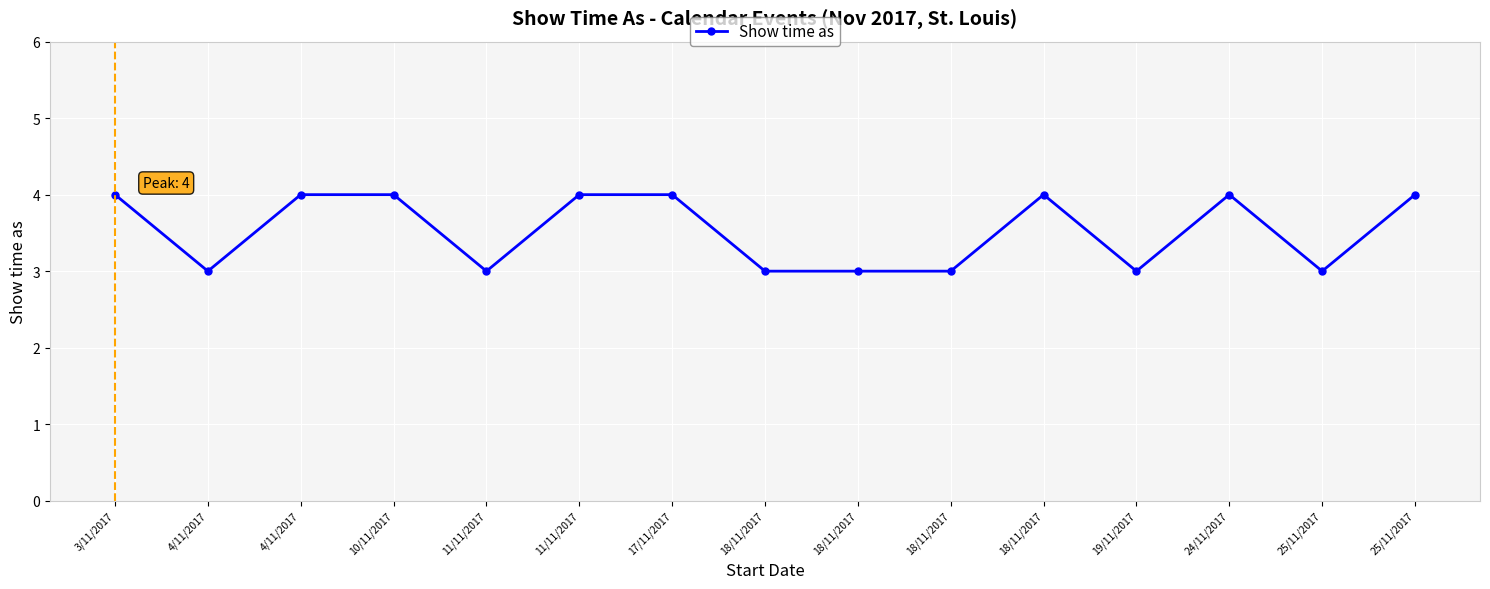

What is the label of the 8th point from the right?

18/11/2017